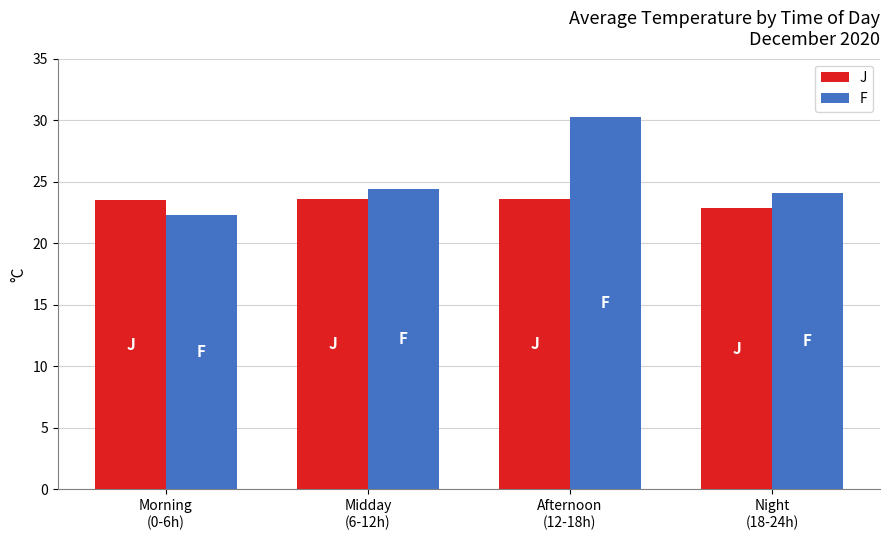

What are all the series names shown in the legend?

J, F